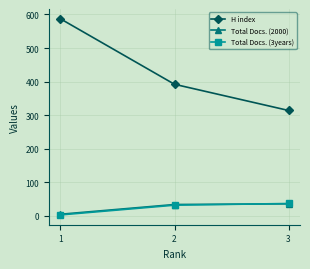

How many lines are shown in the chart?

3